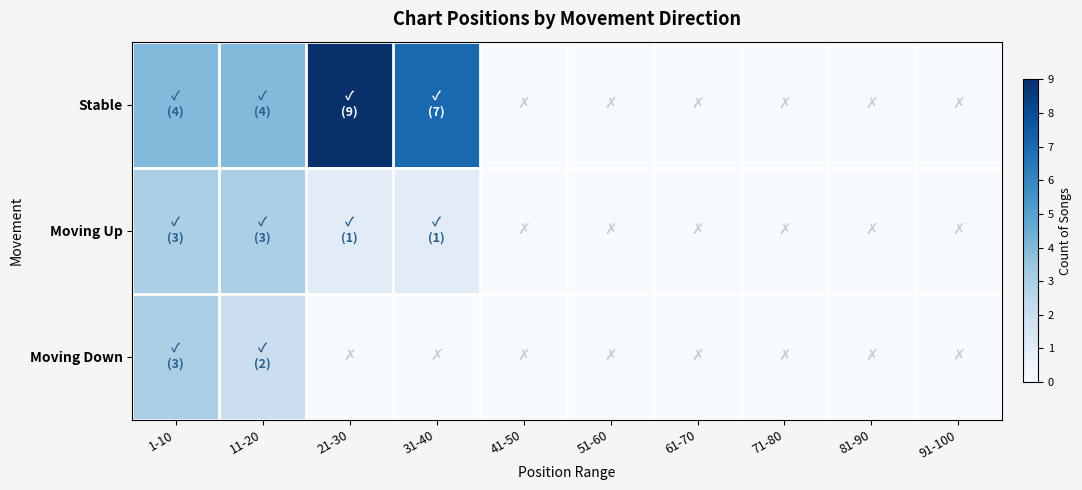

At how many categories does at least one series exceed 2?

4